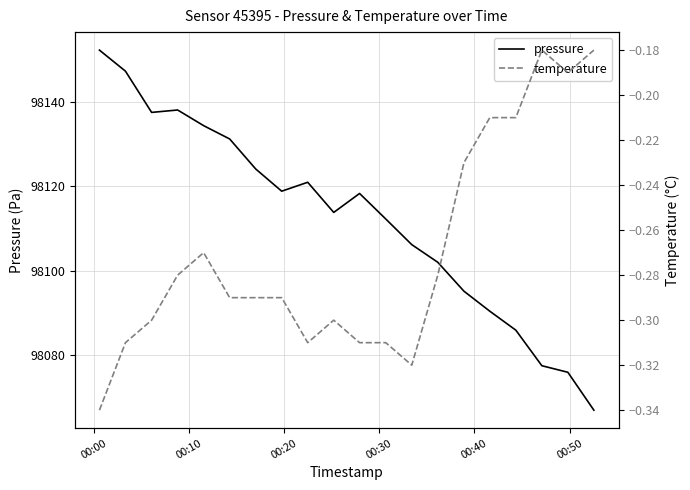

What is the lowest value of the pressure series?

98066.9